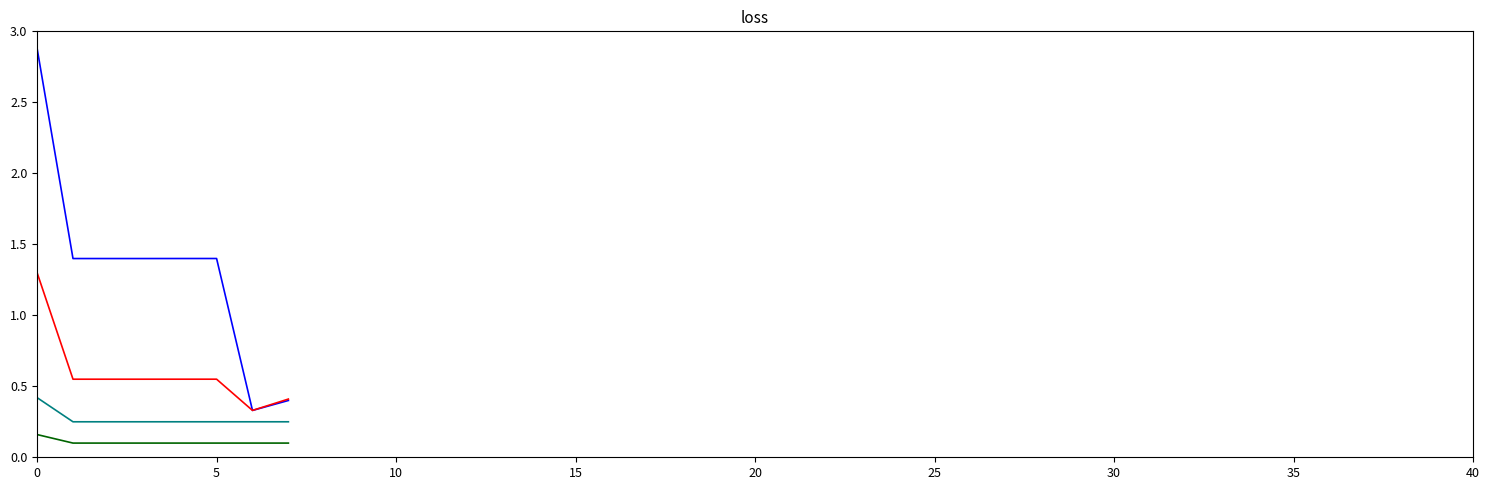

How many lines are shown in the chart?

4